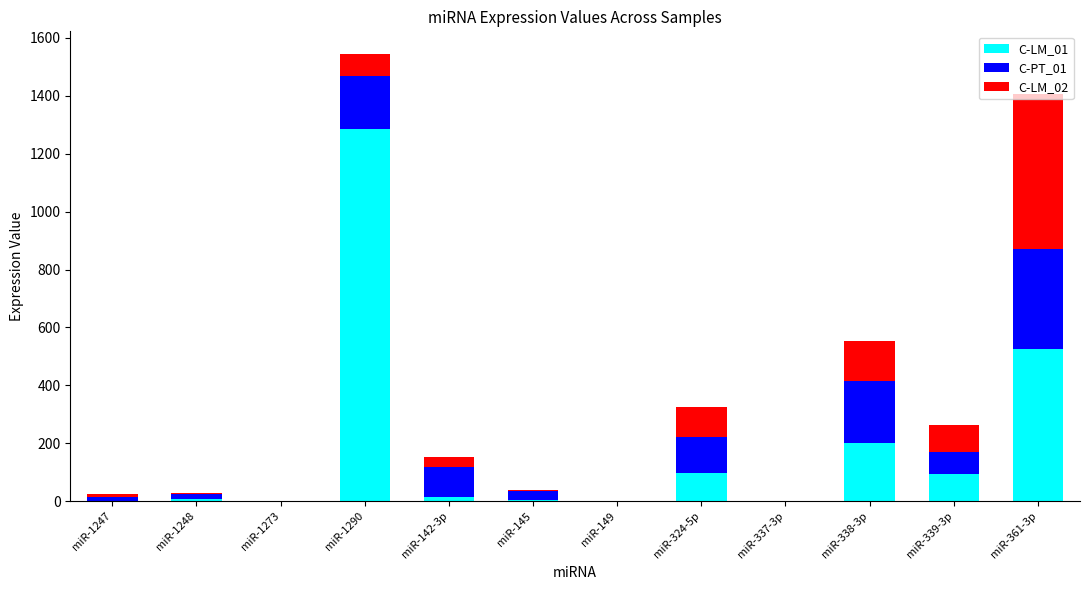

At which category is the sum across all series the highest?

miR-1290